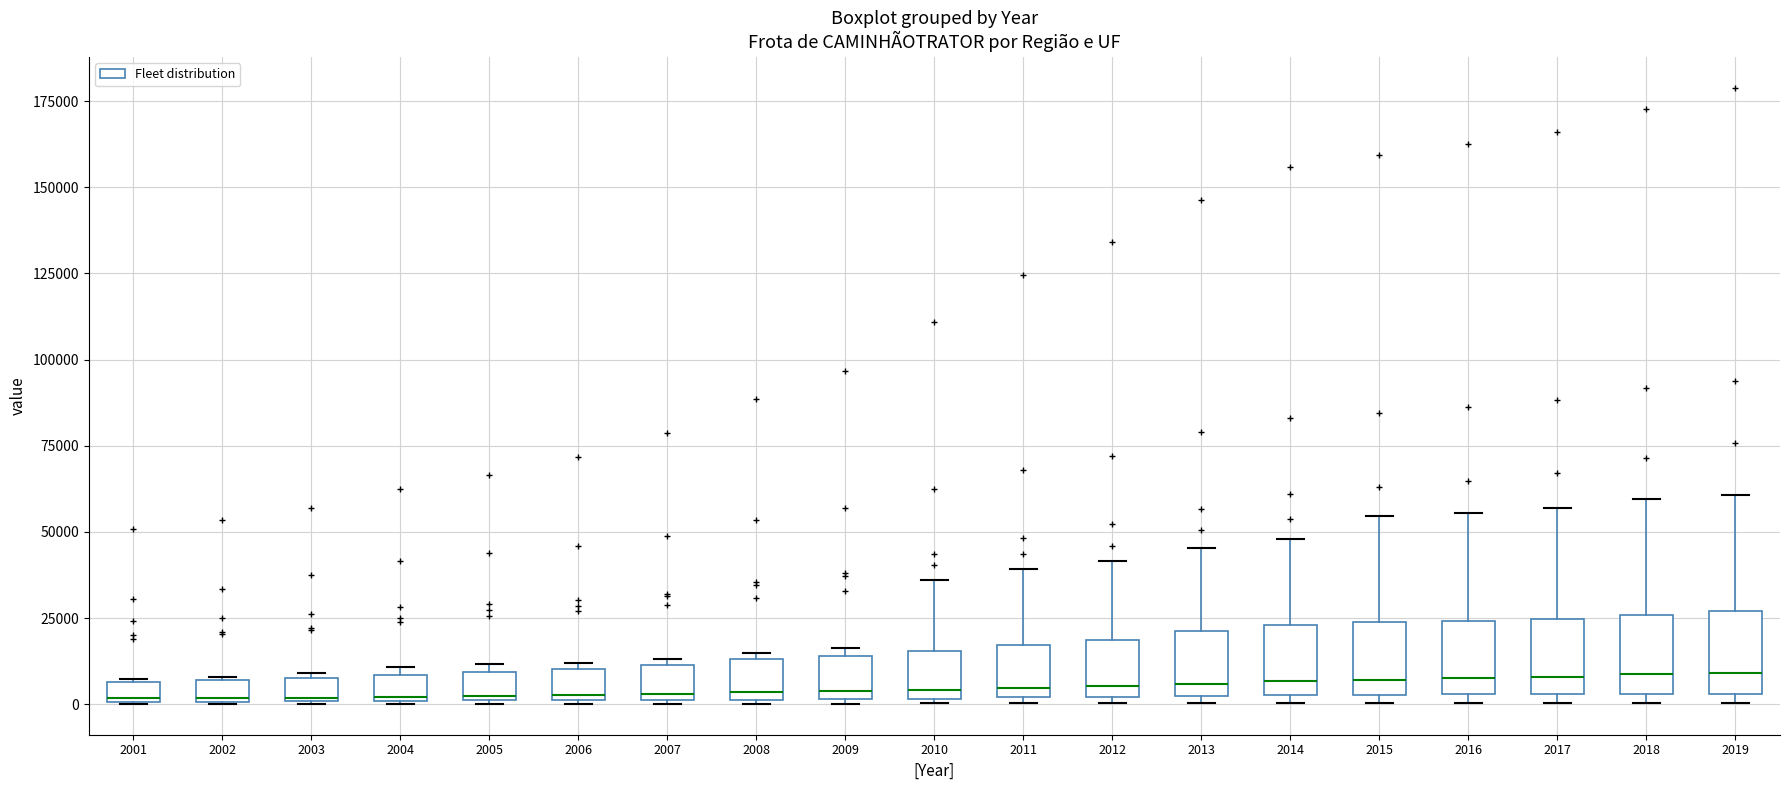

Where is the upper edge of the box at x = 2014 on the y-axis? The values are not printed on the chart, so give them approximately, as read against the axis.

25000